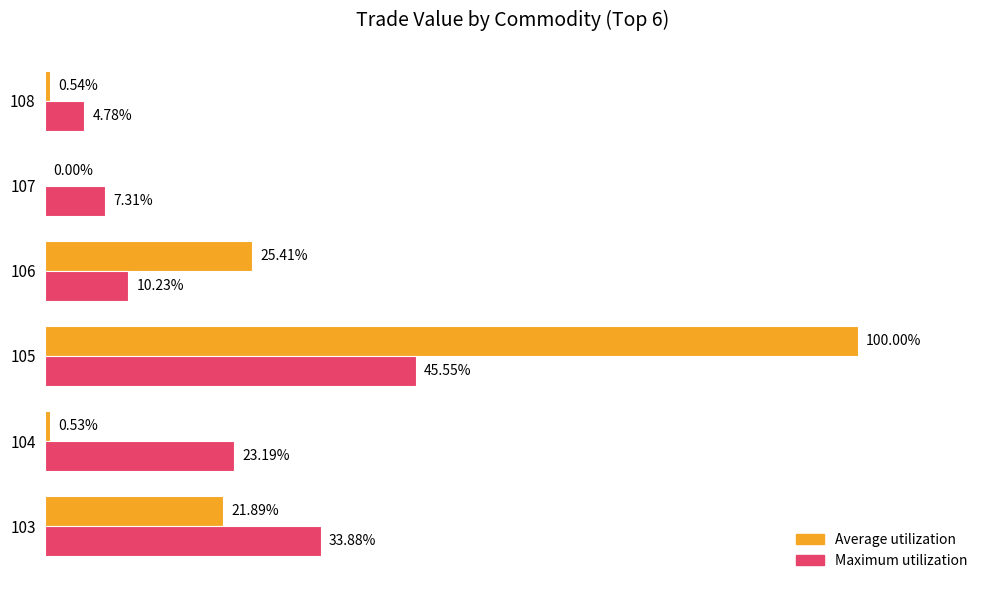

Which series has the largest total across all categories?

Average utilization